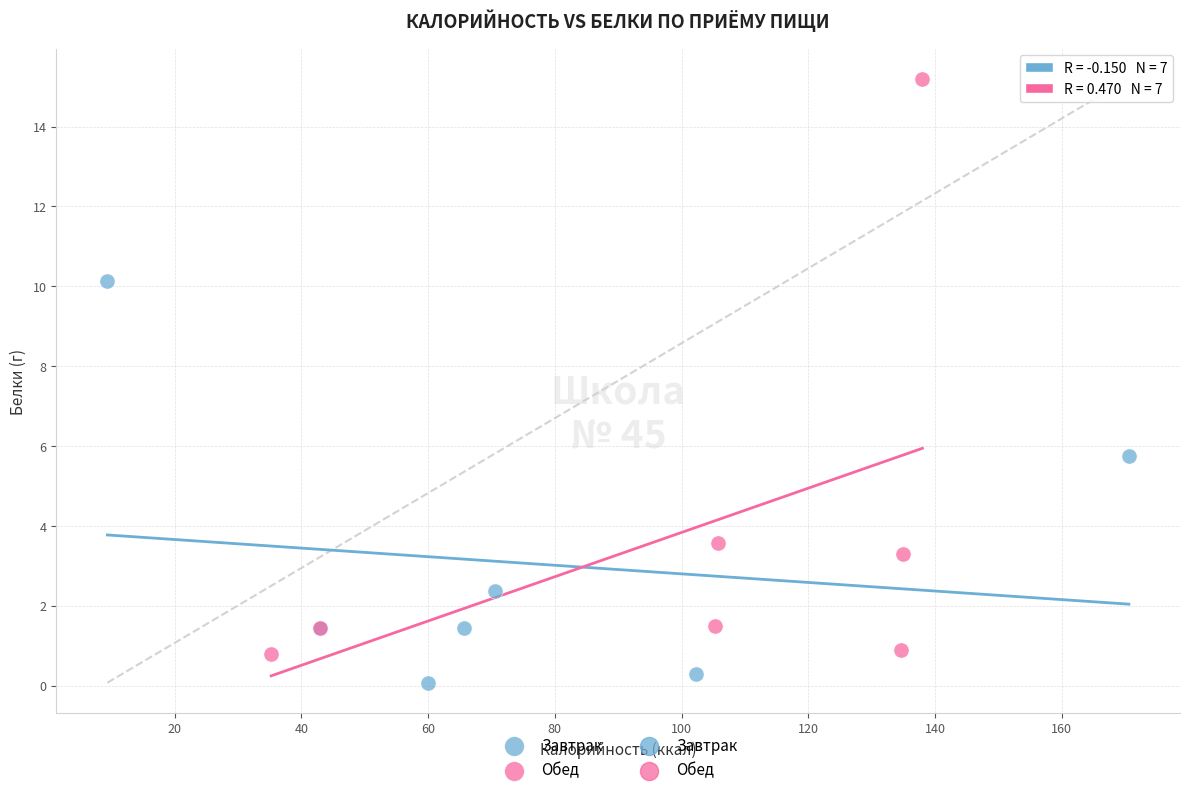

Which series contains the lowest Y value?

Завтрак